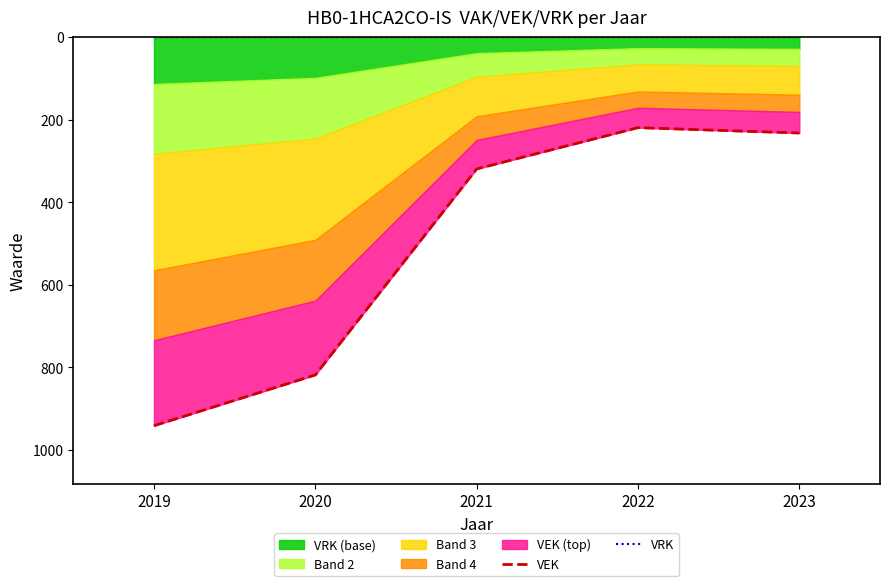

Reading left to right, extract all data points from this chart.

VEK: 941	818	319	219	232
VRK: 0	0	0	0	0